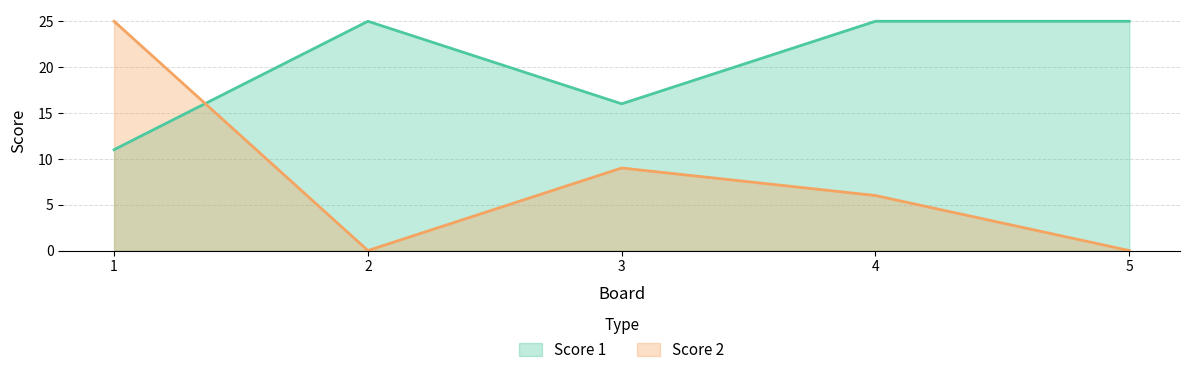

Where is Score 1 nearest to the value 18?

3